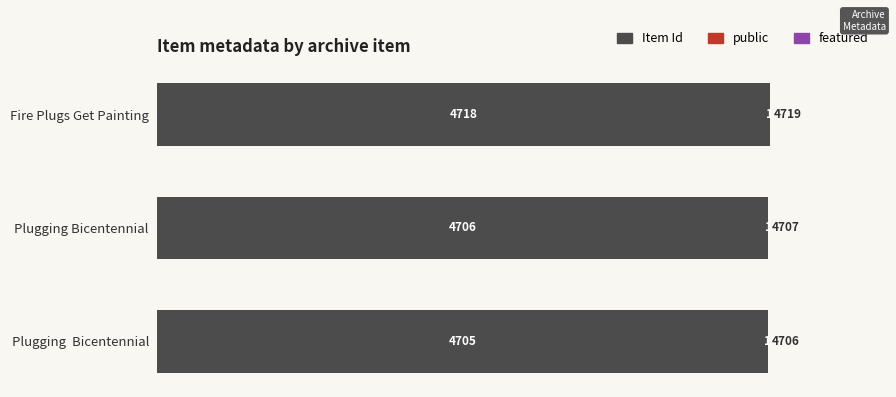

At which category is the sum across all series the highest?

Fire Plugs Get Painting